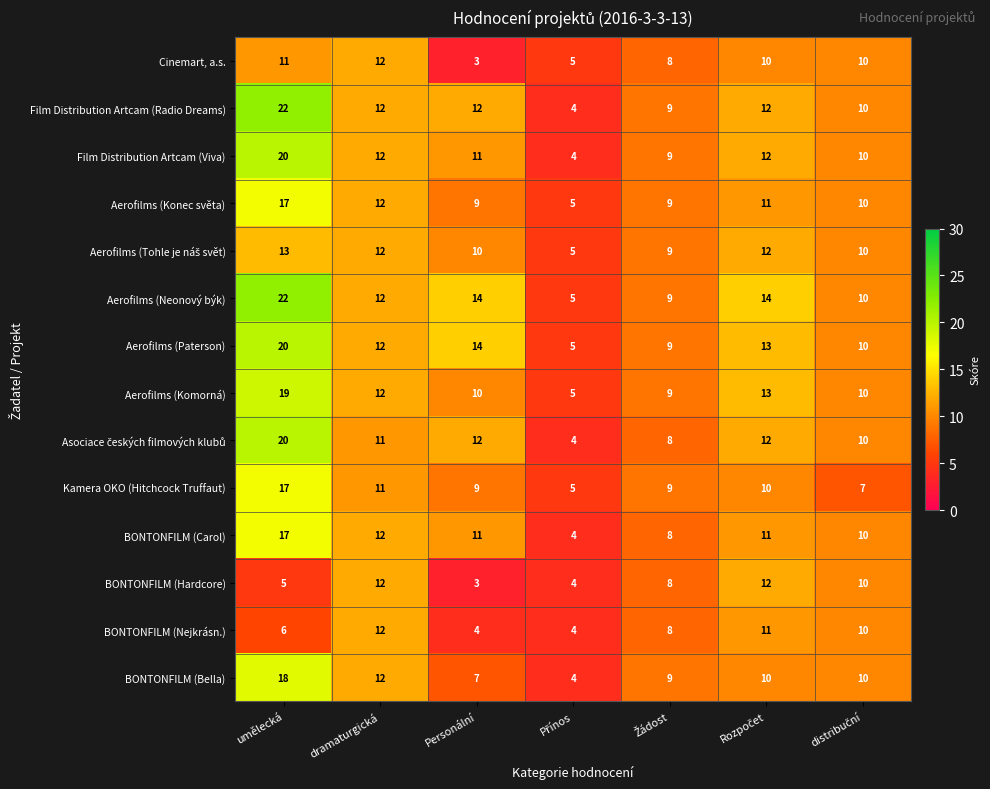

Is it true that Aerofilms (Konec světa) equals 12 at dramaturgická?

True